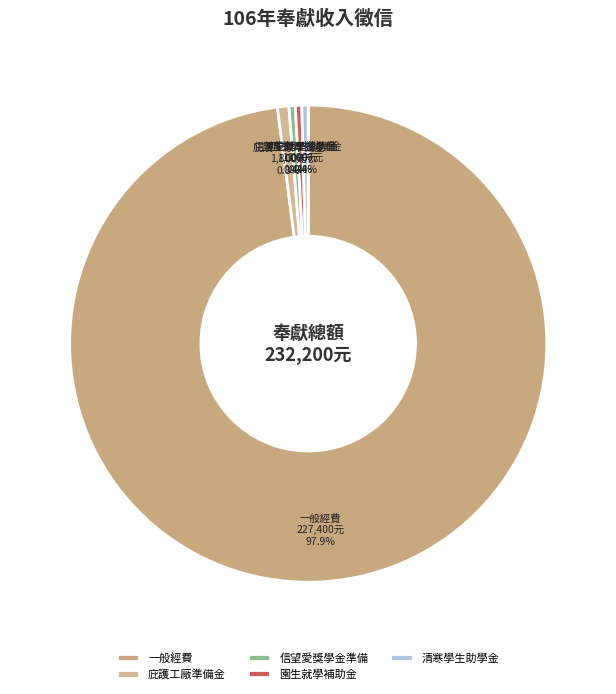

To the nearest percent, what is the combined percentage of 清寒學生助學金 and 信望愛獎學金準備?

1%